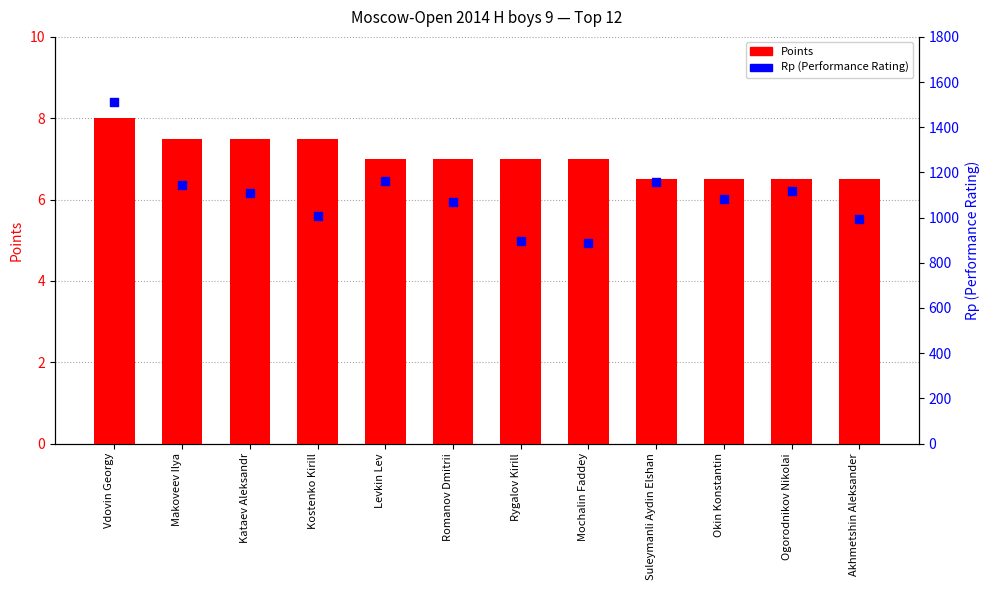

At how many categories does at least one series exceed 716?

12